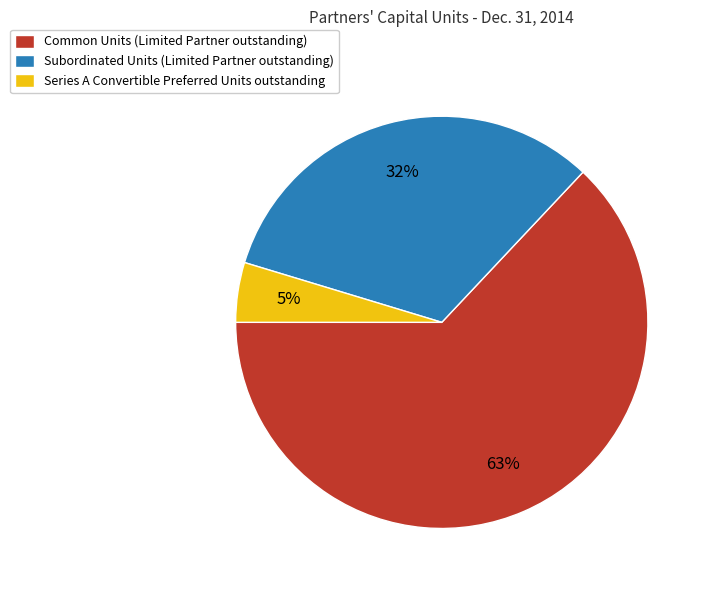

To the nearest percent, what portion does Subordinated Units (Limited Partner outstanding) represent?

32%